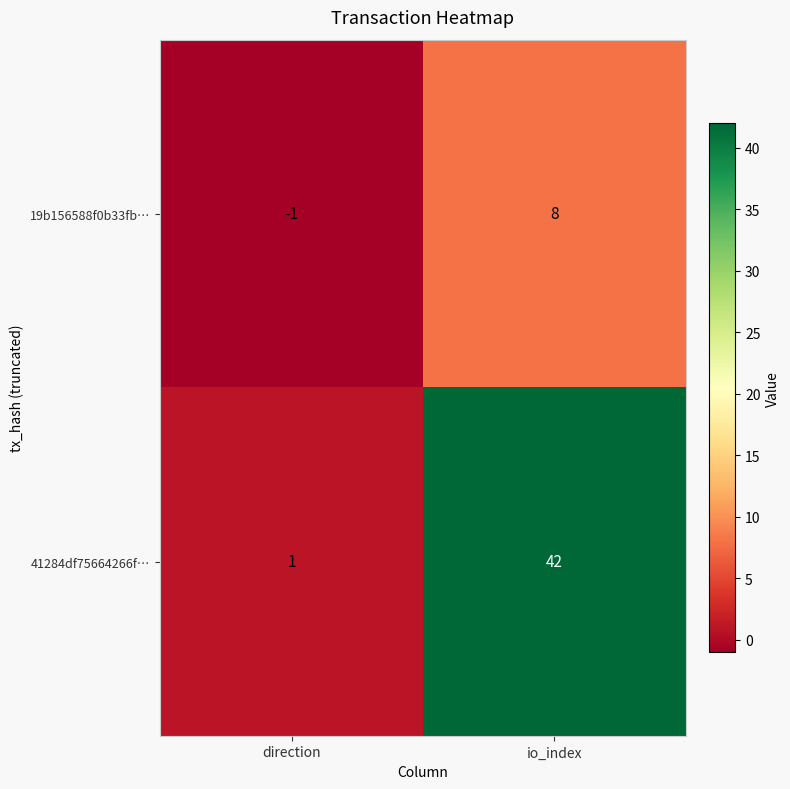

Which series has the widest spread of values?

41284df75664266f…